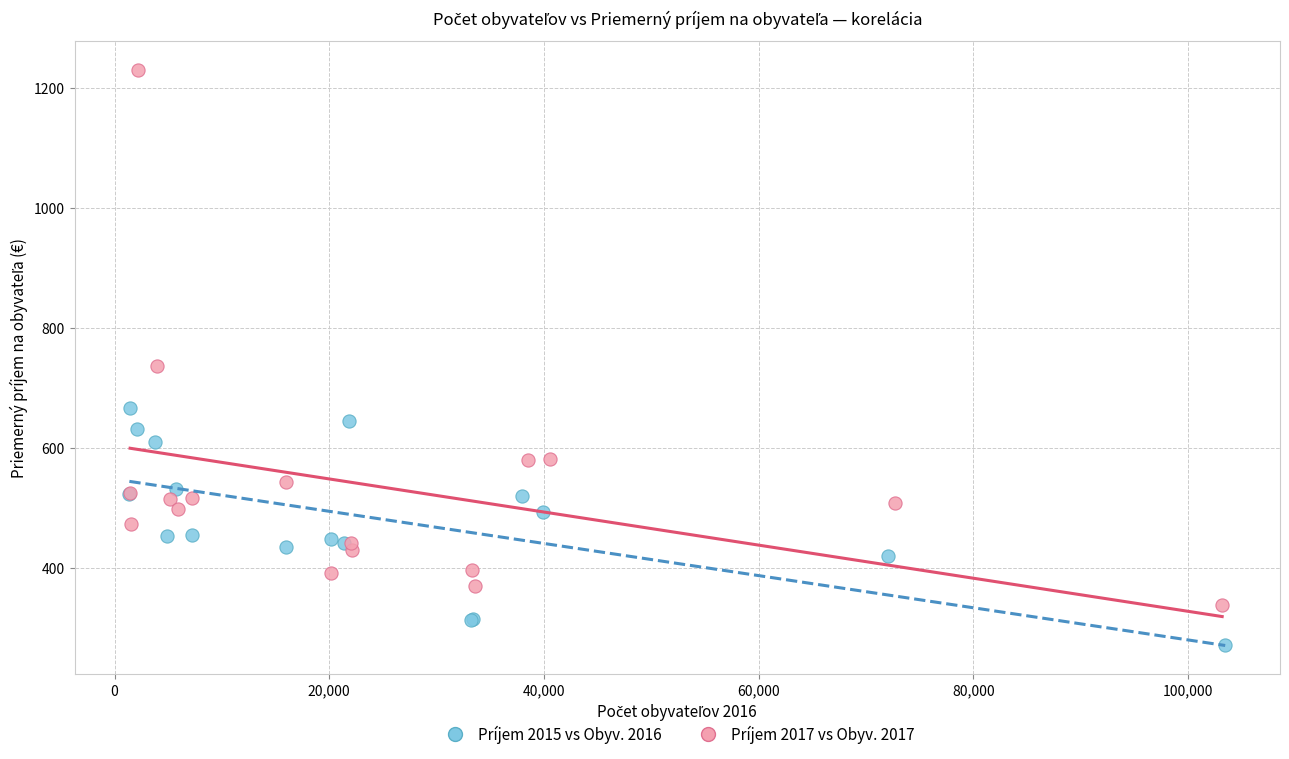

Which series has the largest Y range (max minus min)?

Príjem 2017 vs Obyv. 2017